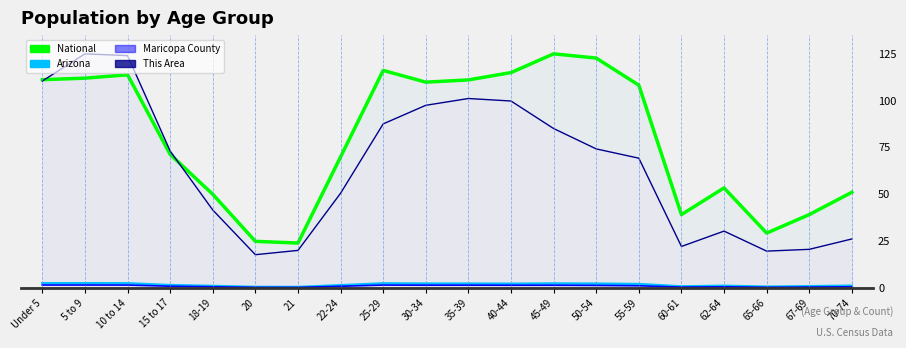

What is the greatest value displayed?

125.0